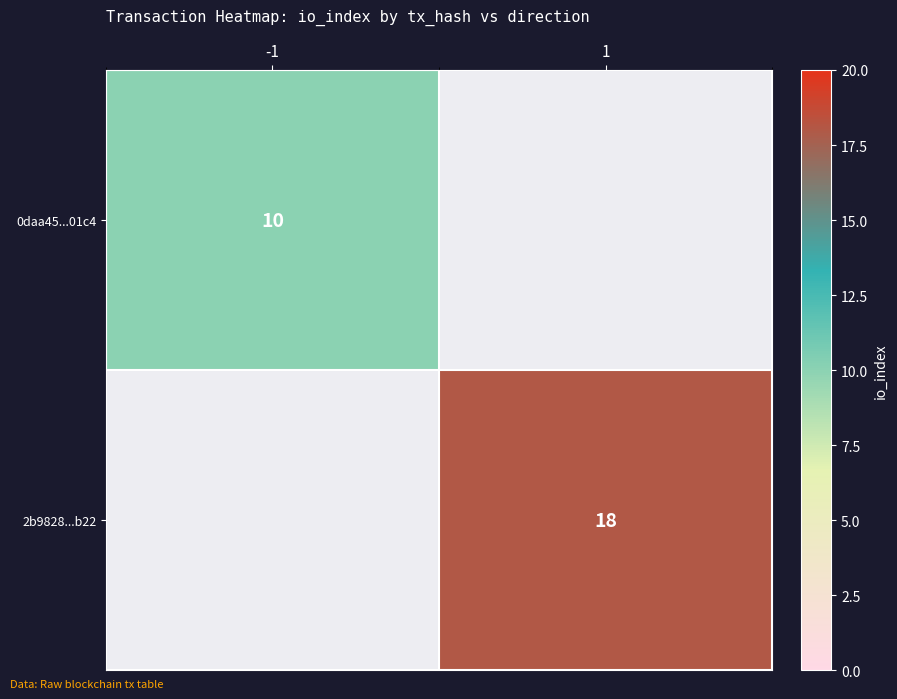

The value of 2b9828...b22 at 1 is 18. True or false?

True